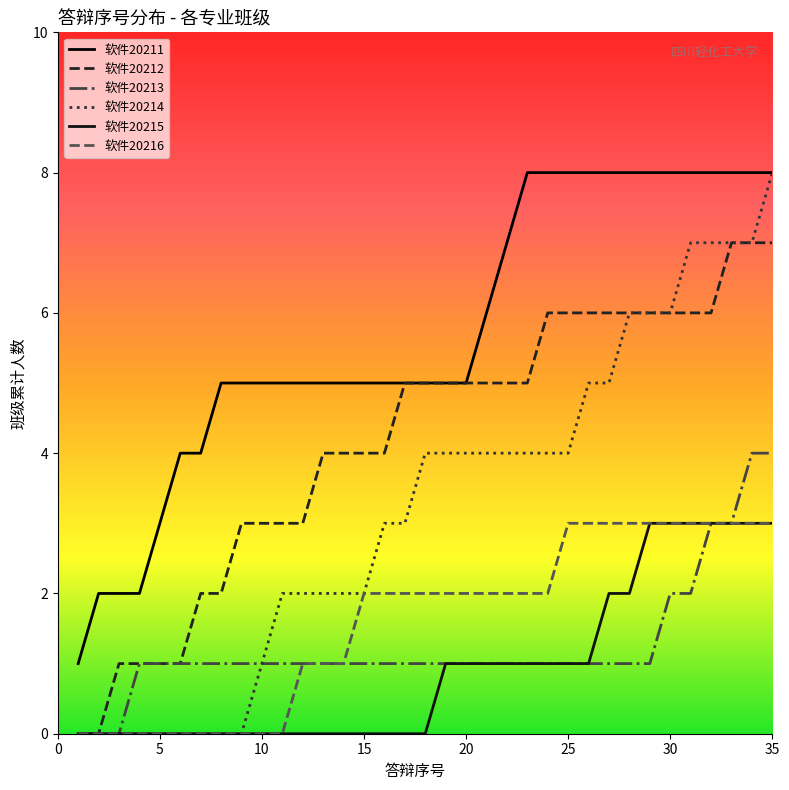

Does the chart display data point markers on the line(s)?

No